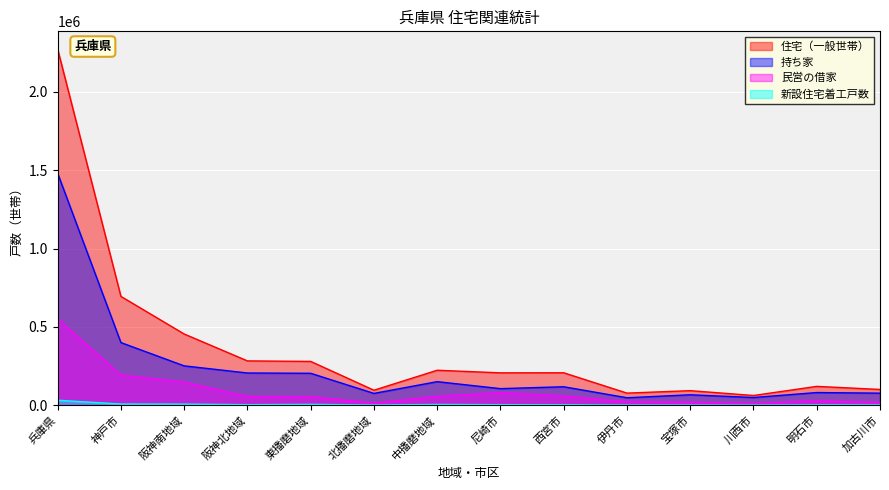

Which category has the highest value in the 新設住宅着工戸数 series?

兵庫県